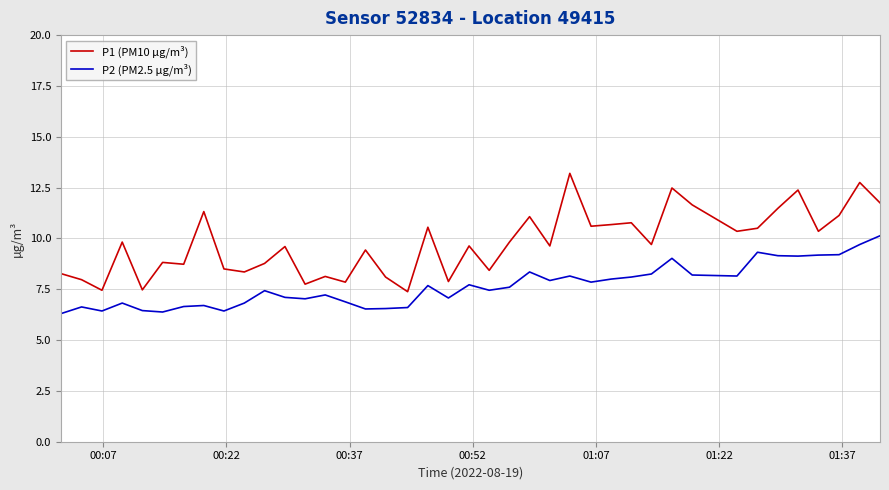

Which series has the largest range (max minus min)?

P1 (PM10 µg/m³)